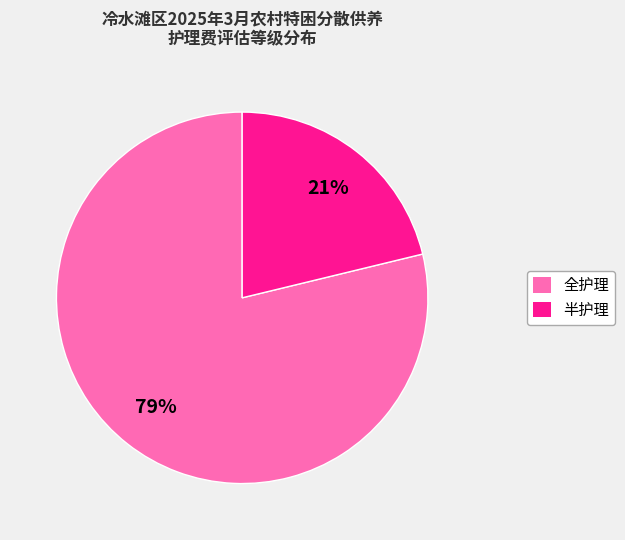

To the nearest percent, what is the combined percentage of 全护理 and 半护理?

100%